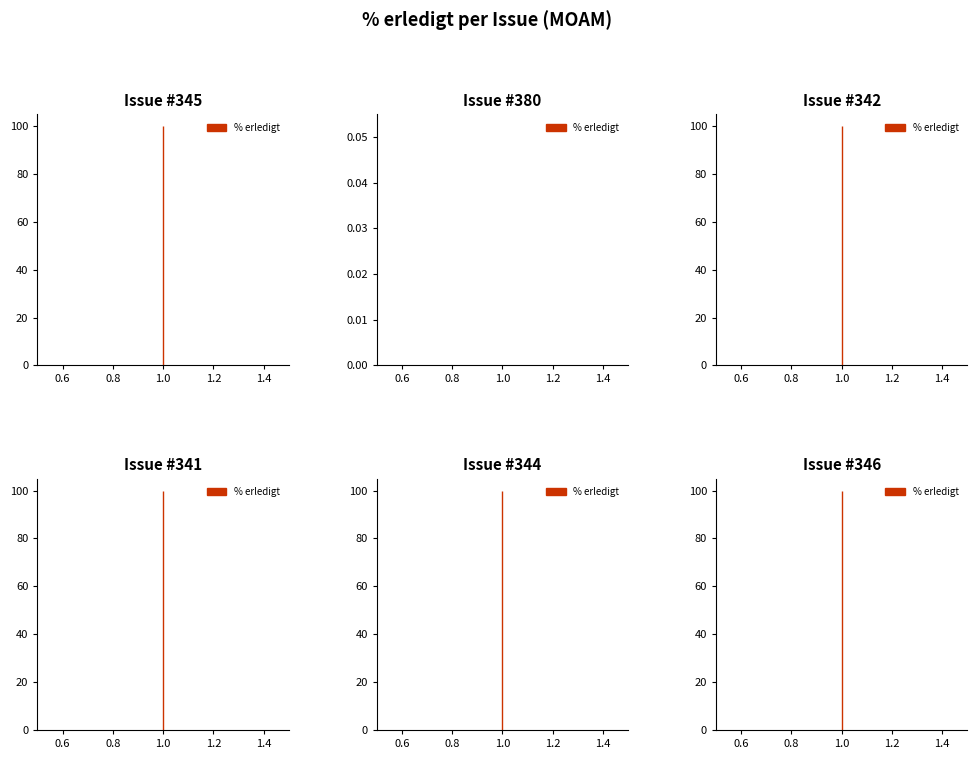

How many values are below 100?

1